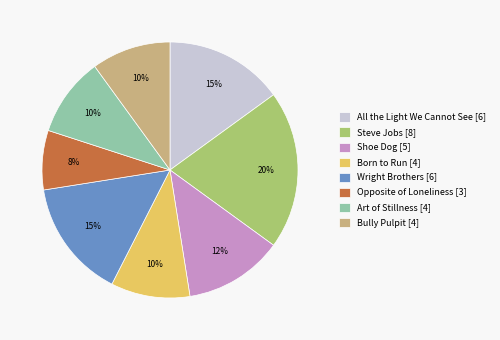

What percentage is the Wright Brothers [6] slice, to the nearest percent?

15%